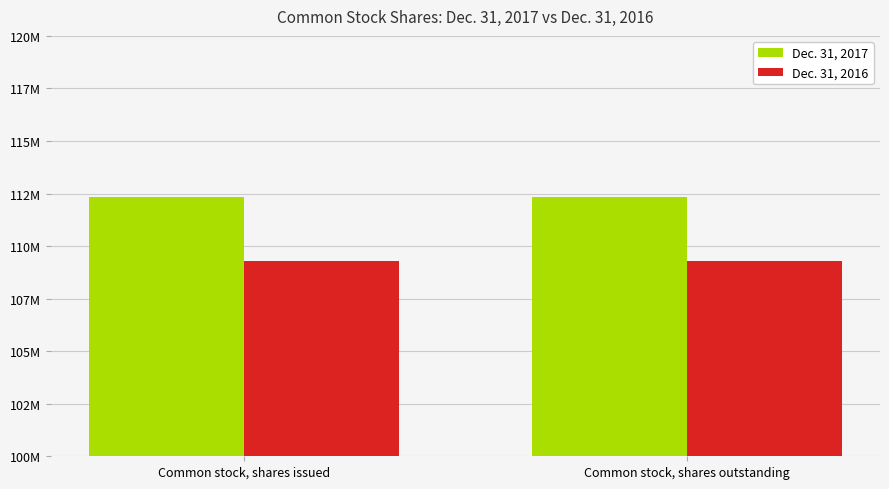

What are all the series names shown in the legend?

Dec. 31, 2017, Dec. 31, 2016